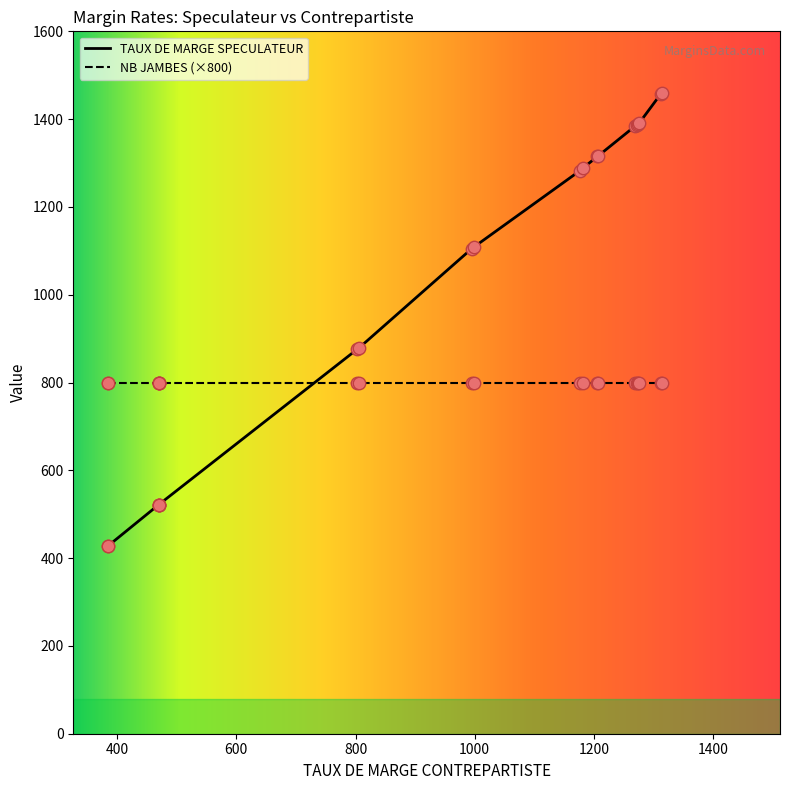

What are all the series names shown in the legend?

TAUX DE MARGE SPECULATEUR, NB JAMBES